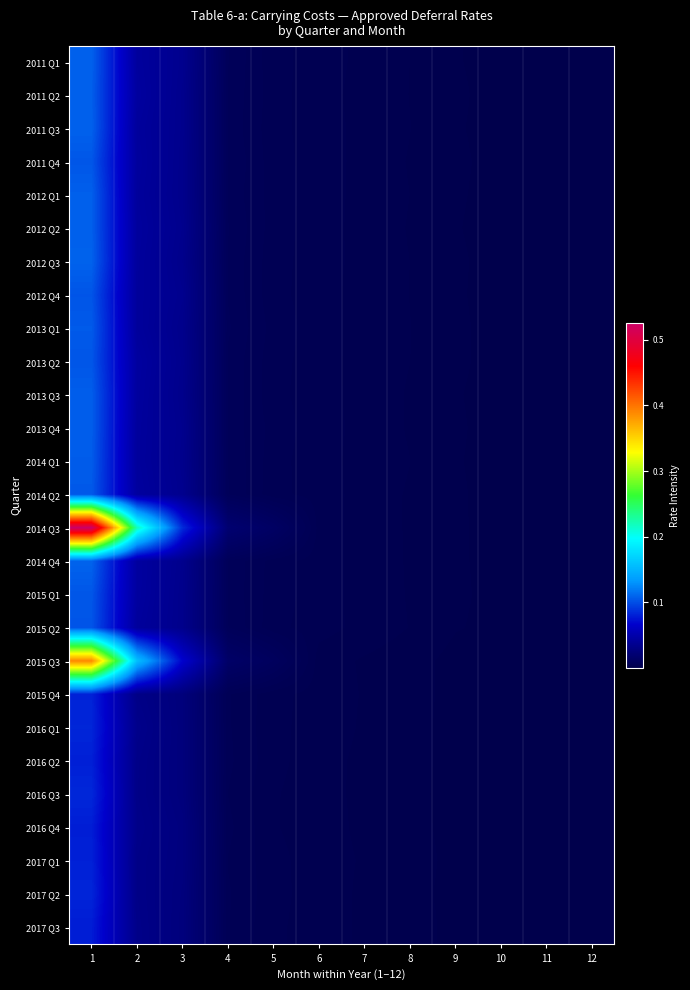

What is the total value across all series at 8?

0.1